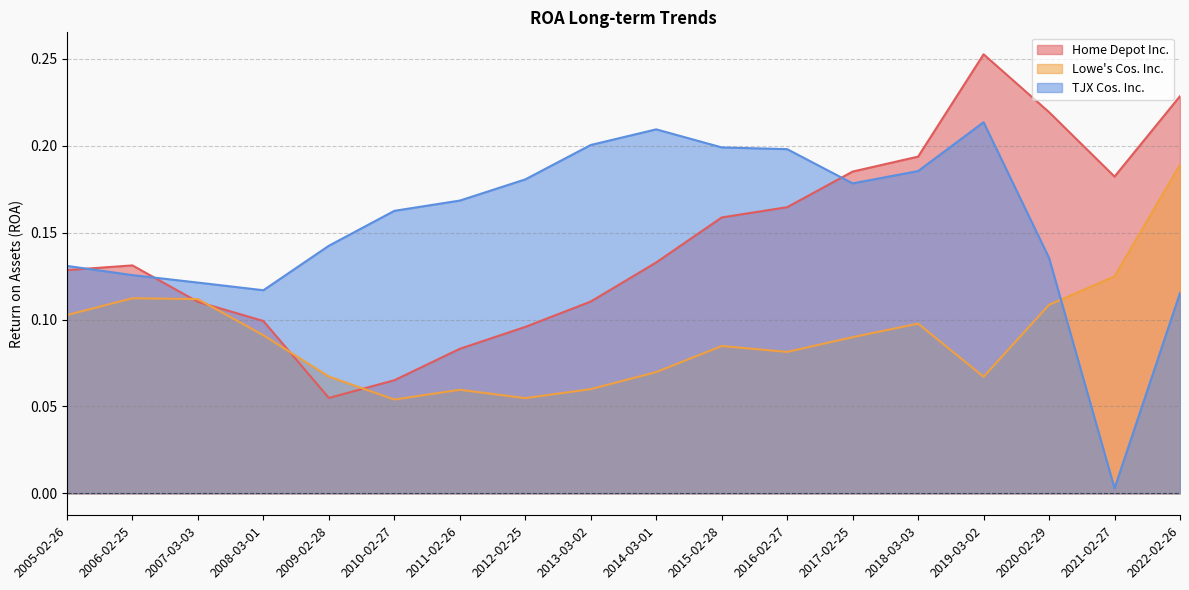

True or false: Home Depot Inc. and TJX Cos. Inc. cross at least once.

True